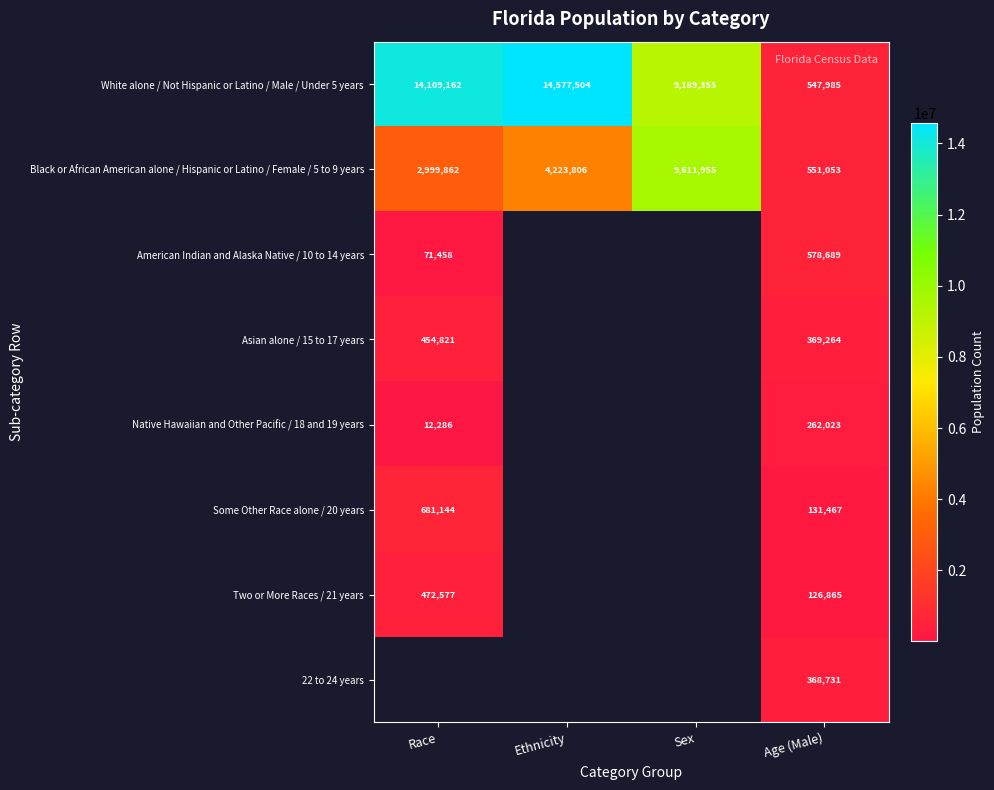

Is it true that White alone / Not Hispanic or Latino / Male / Under 5 years equals 14577504 at Ethnicity?

True